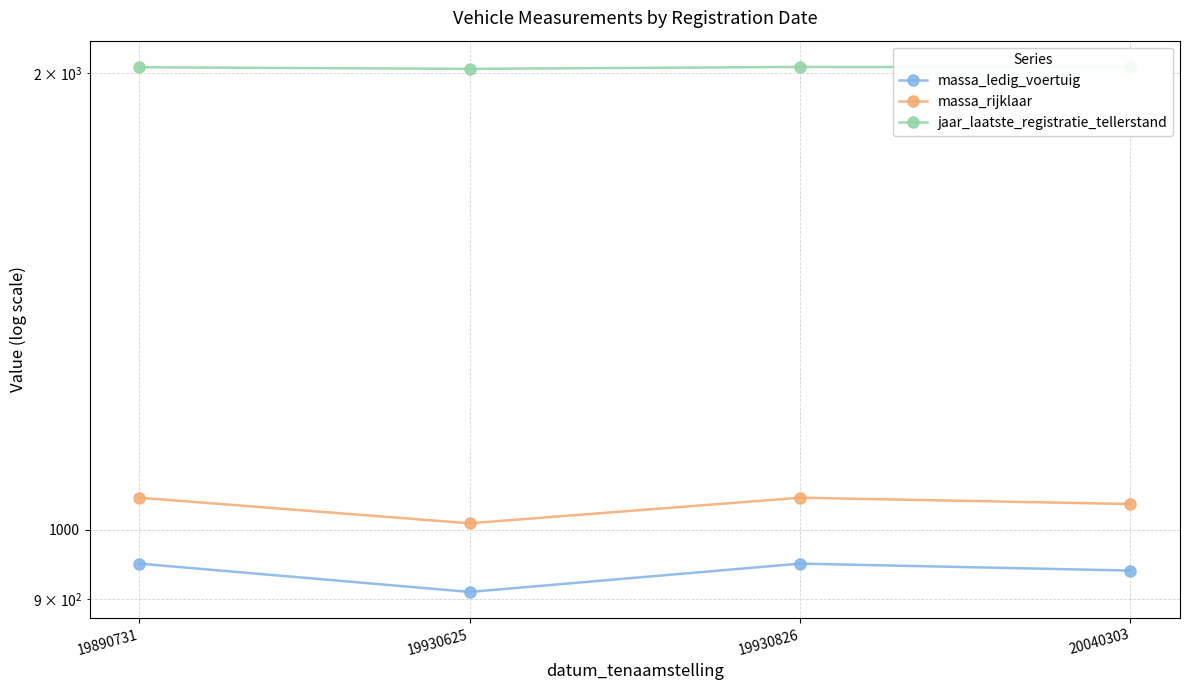

Which series has the largest total across all categories?

jaar_laatste_registratie_tellerstand